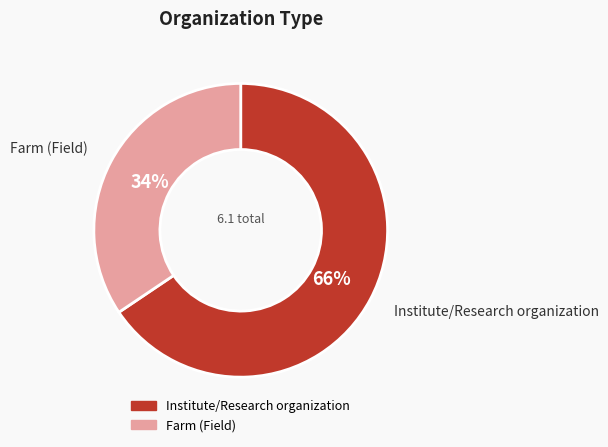

Which category has the smallest portion of the pie?

Farm (Field)